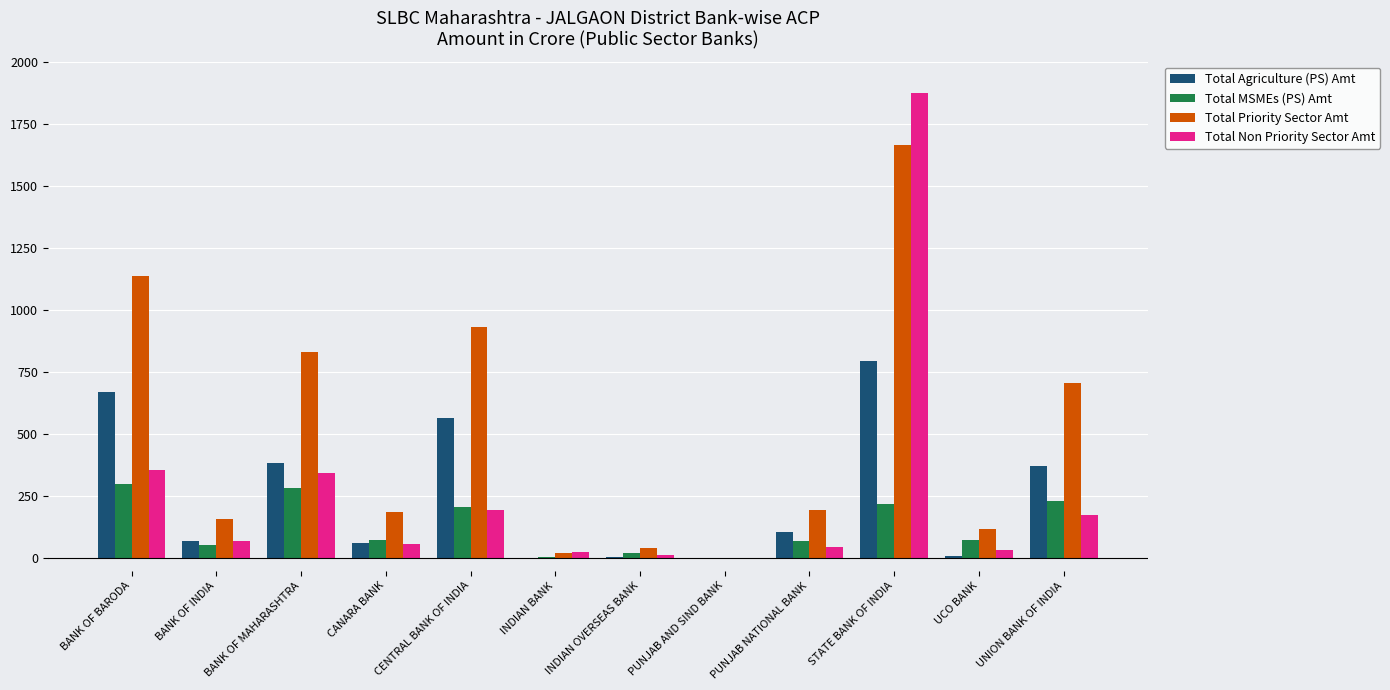

Which category has the highest value across all series?

STATE BANK OF INDIA